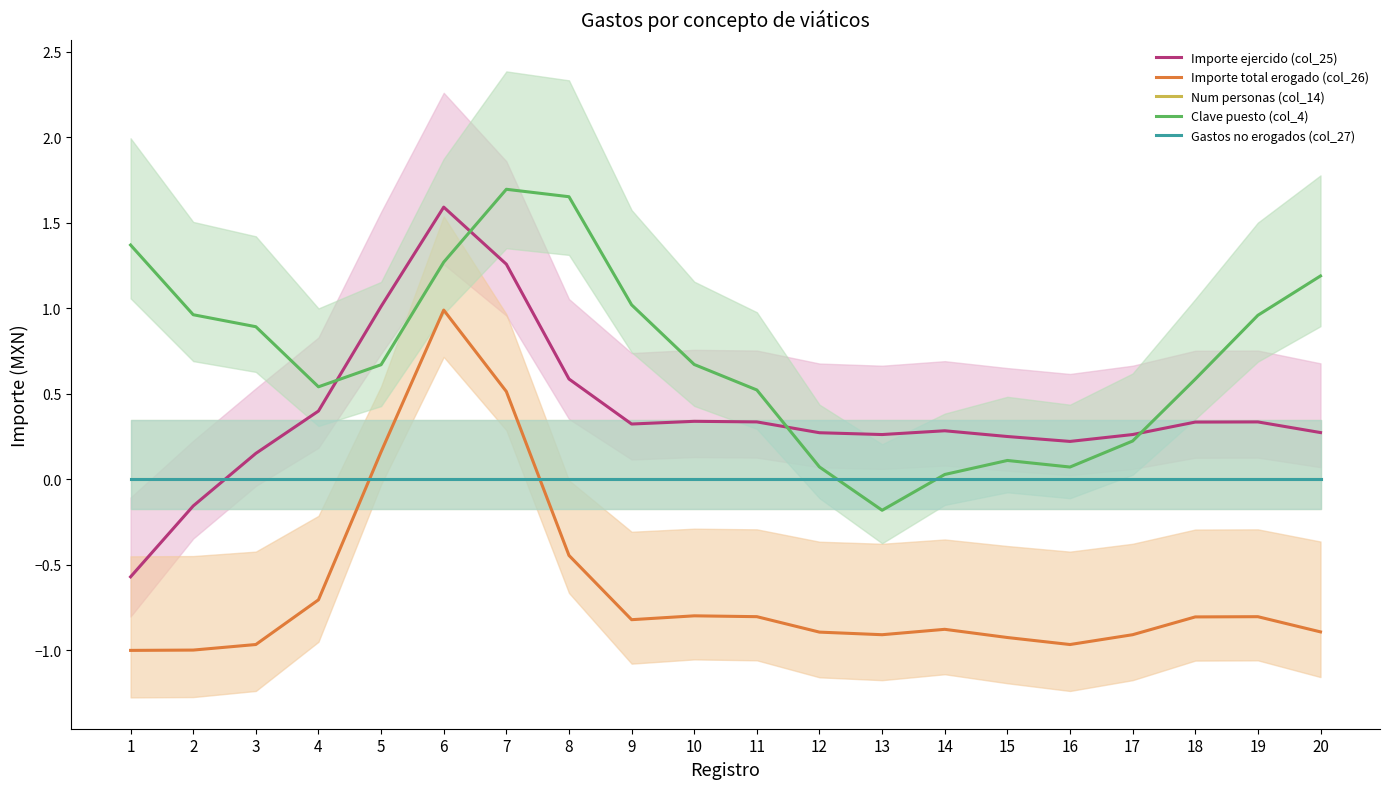

True or false: Importe total erogado (col_26) and Gastos no erogados (col_27) intersect in this chart.

True